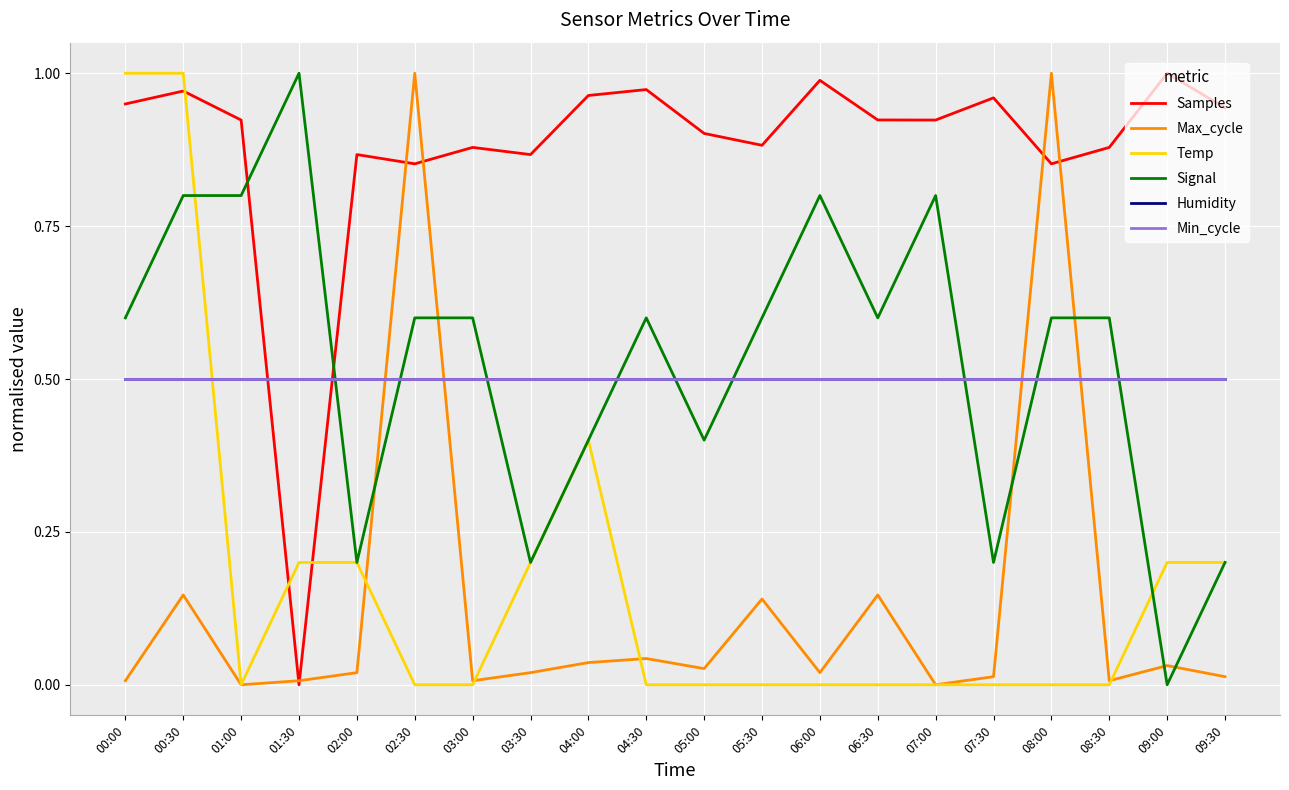

Is the value of Max_cycle at 06:00 greater than the value of Min_cycle at 06:00?

No